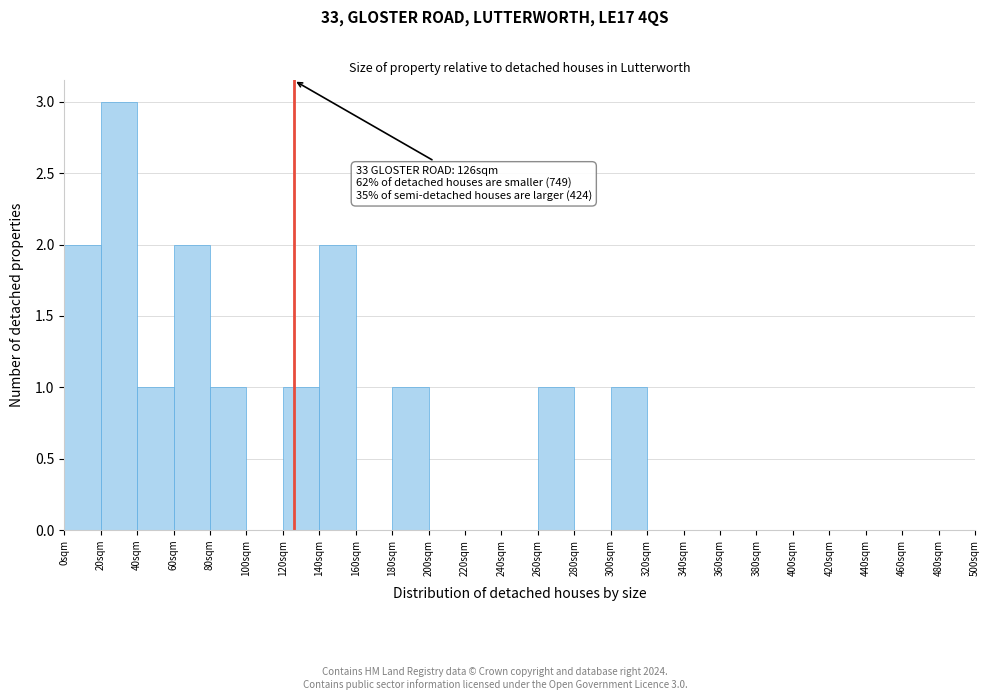

Which range on the x-axis has the tallest bar?

20 to 40